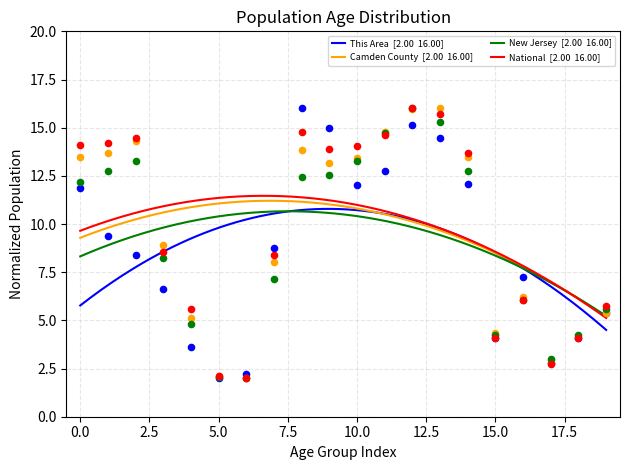

At how many categories does at least one series exceed 14?

9